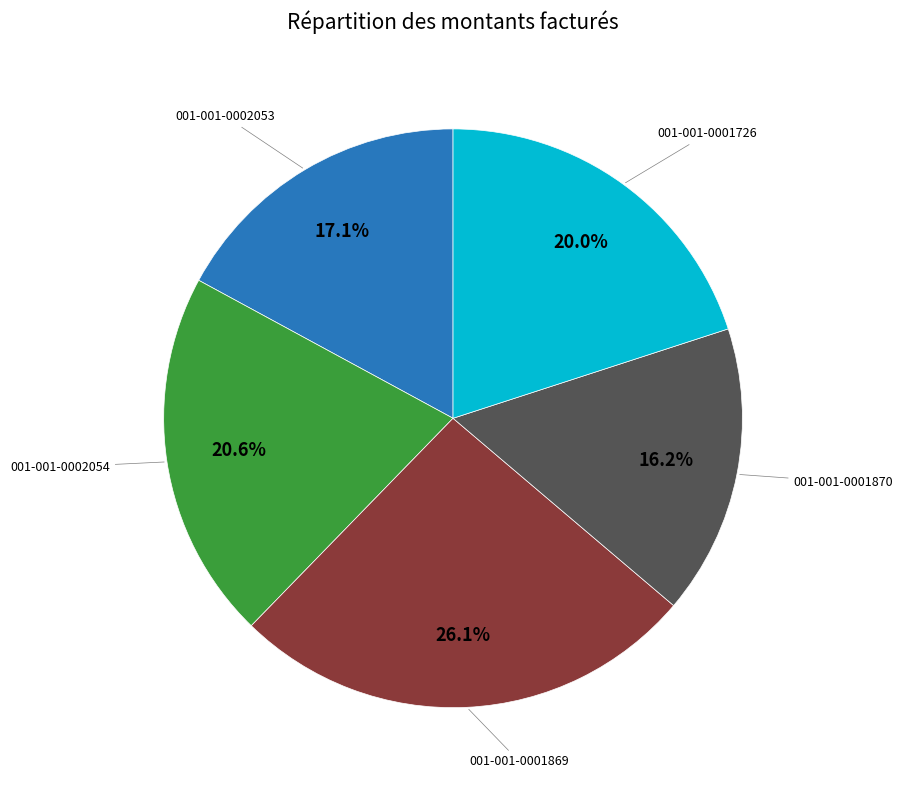

Does any single category account for the majority?

No